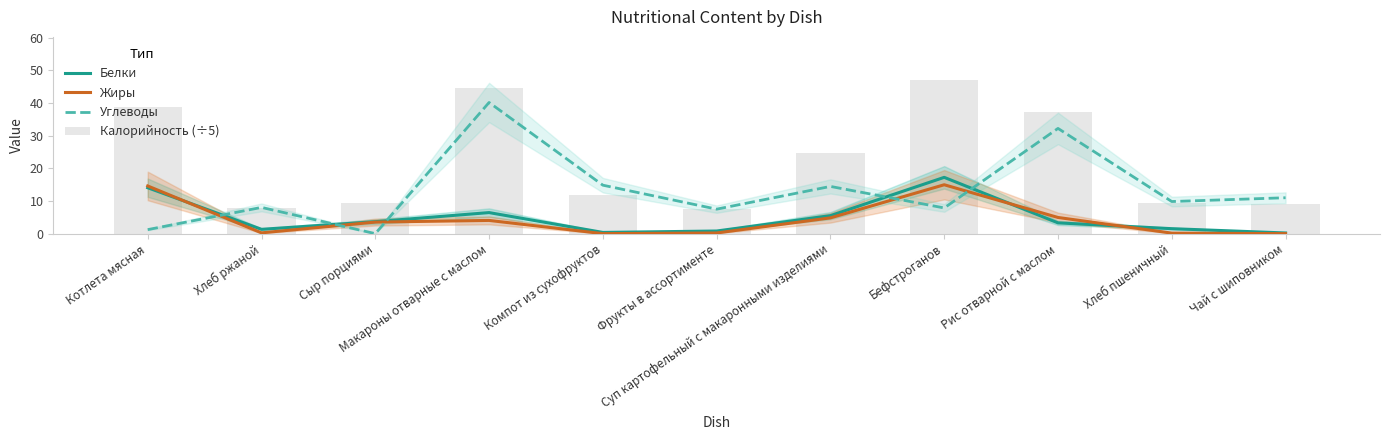

Which series has the largest total across all categories?

Калорийность (÷5)